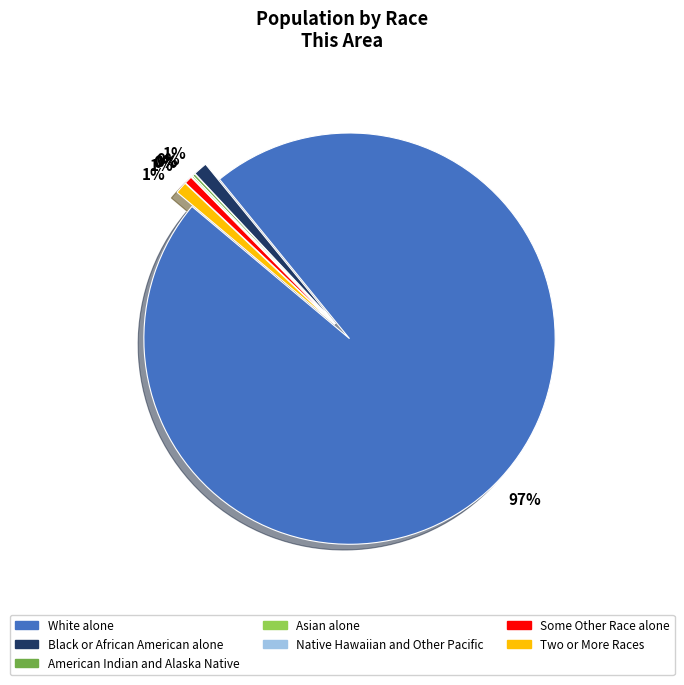

Which category accounts for the majority?

White alone